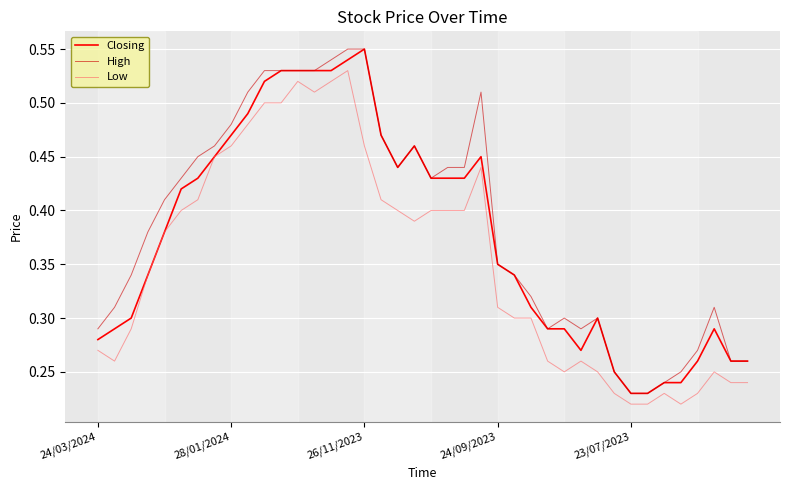

True or false: High and Low cross at least once.

False